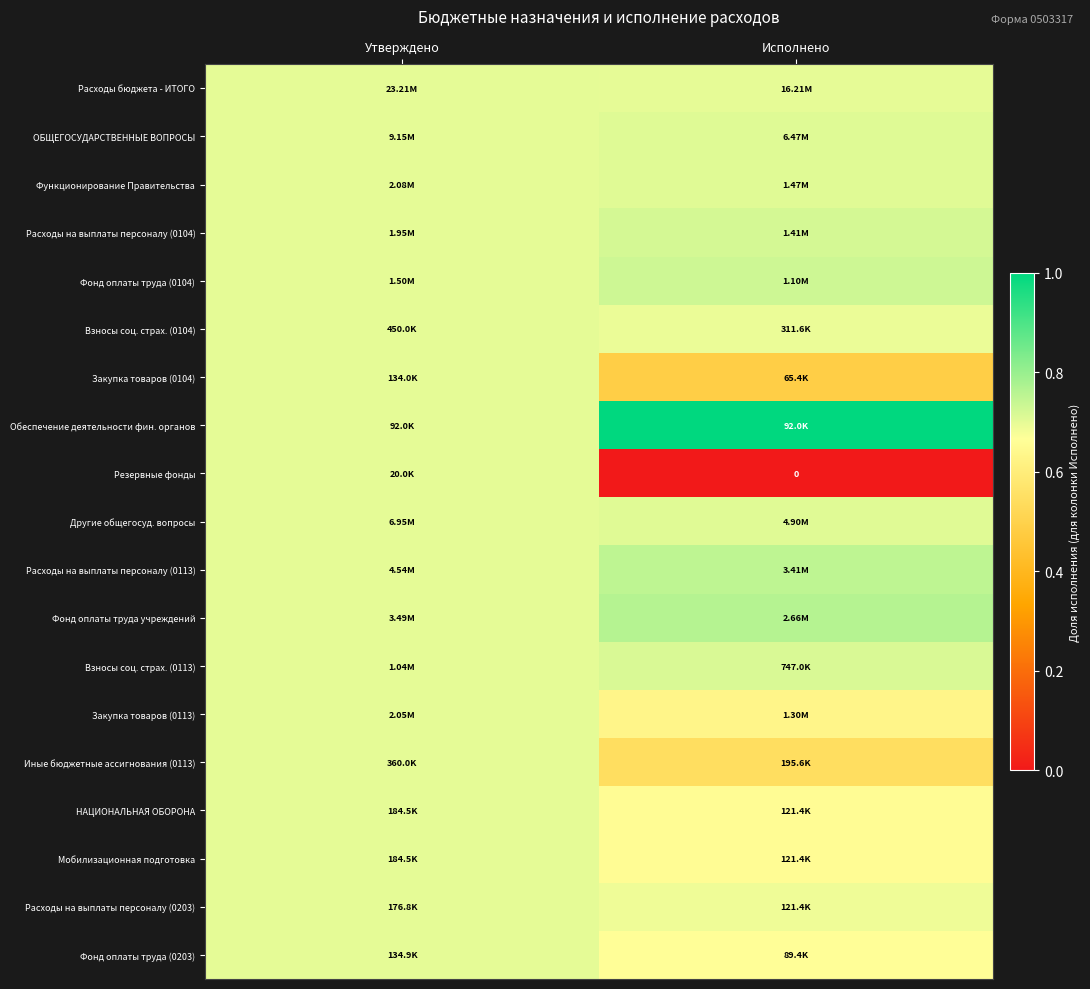

The value of Расходы на выплаты персоналу (0113) at Исполнено is 0.3. True or false?

False